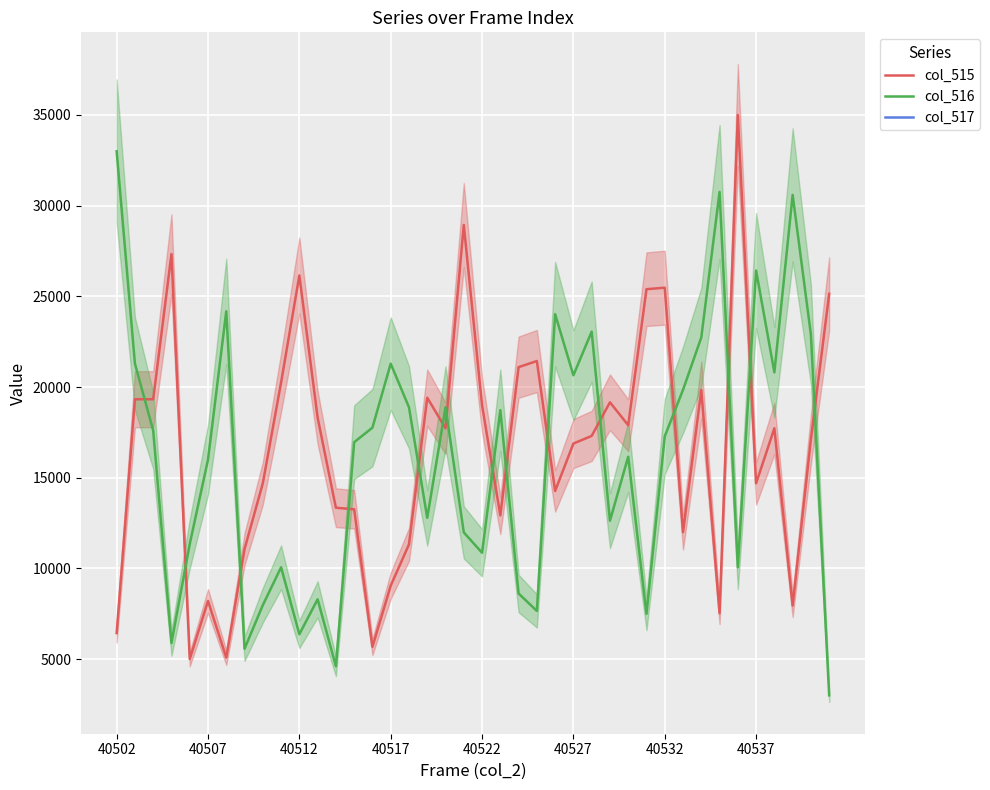

Count the number of categories in the chart.

40